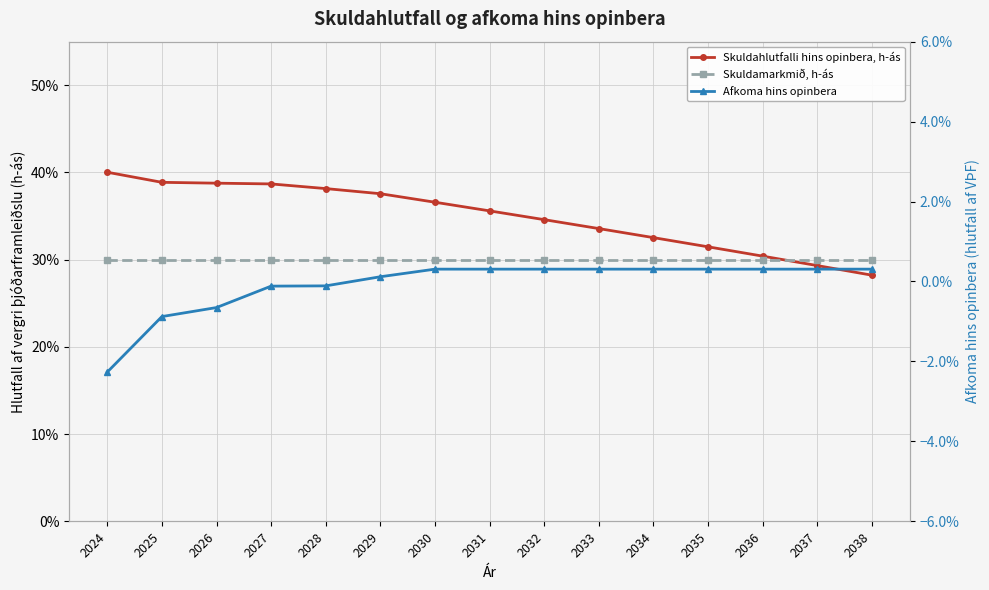

The Afkoma hins opinbera series shows -0.0 at 2026. True or false?

False